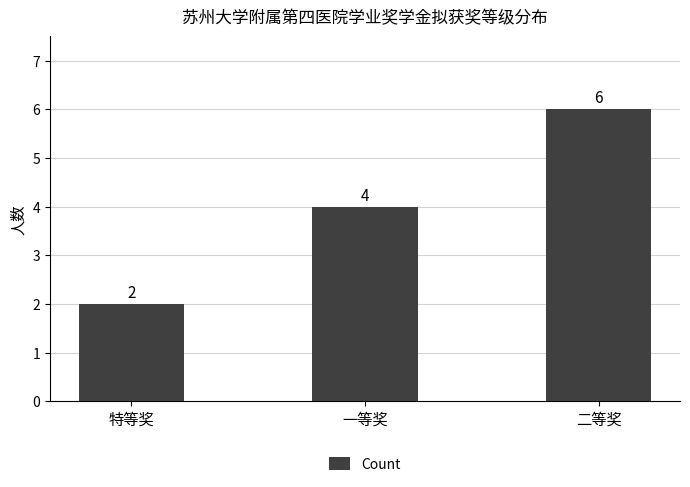

Which has a higher value, 特等奖 or 一等奖?

一等奖